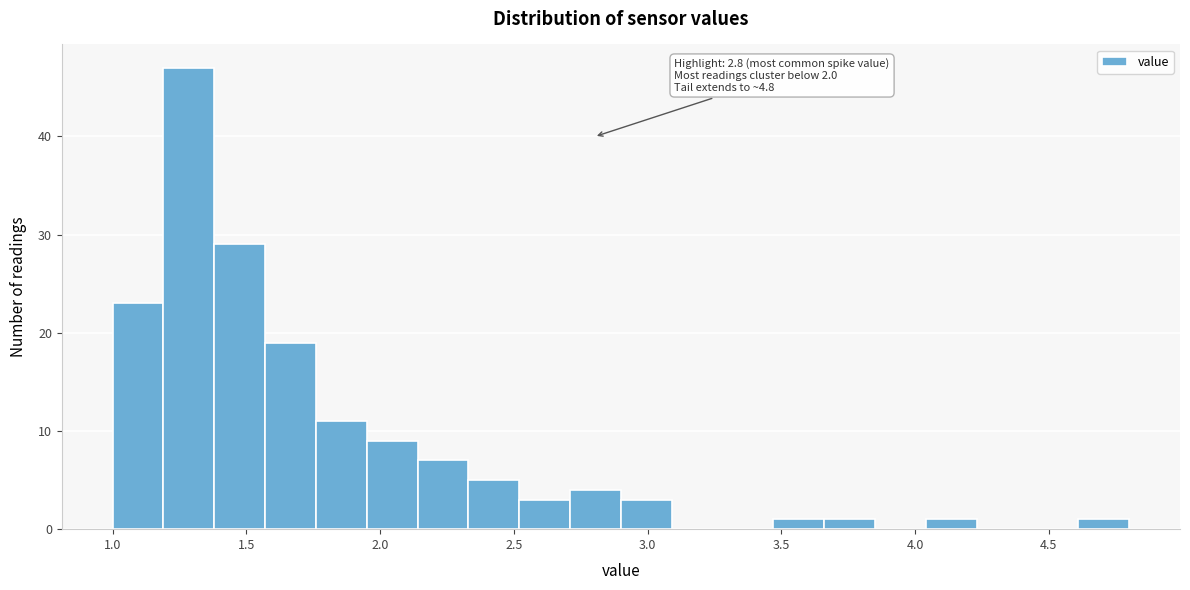

Around what value on the x-axis is the tallest bar? Give the approximate position of its centre, as read against the axis.

1.30